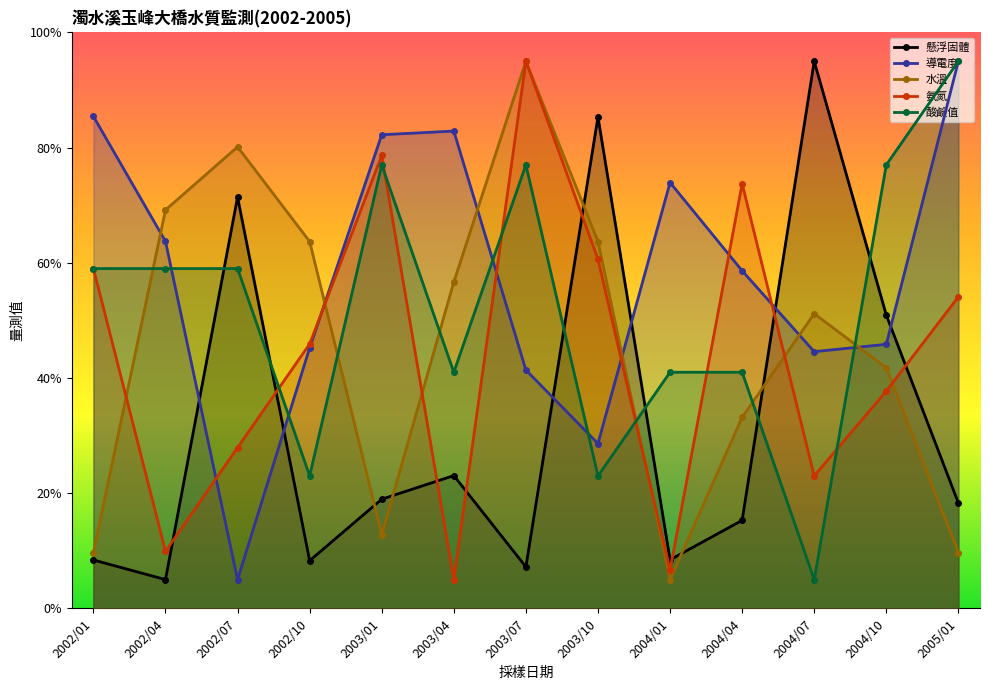

At which category does 酸鹼值 reach its first local peak?

2003/01